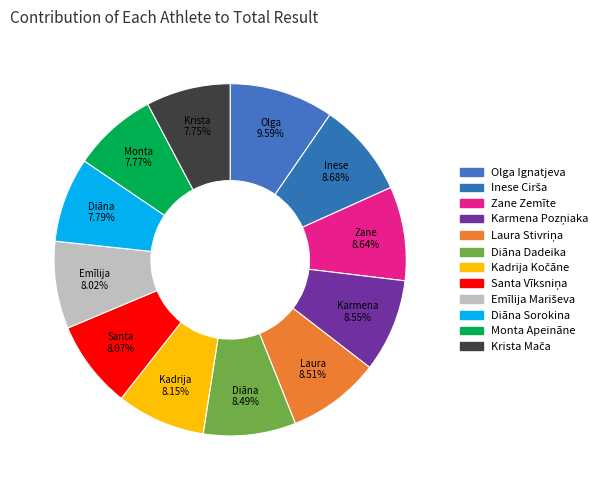

True or false: Emīlija Mariševa accounts for 8% of the total.

True